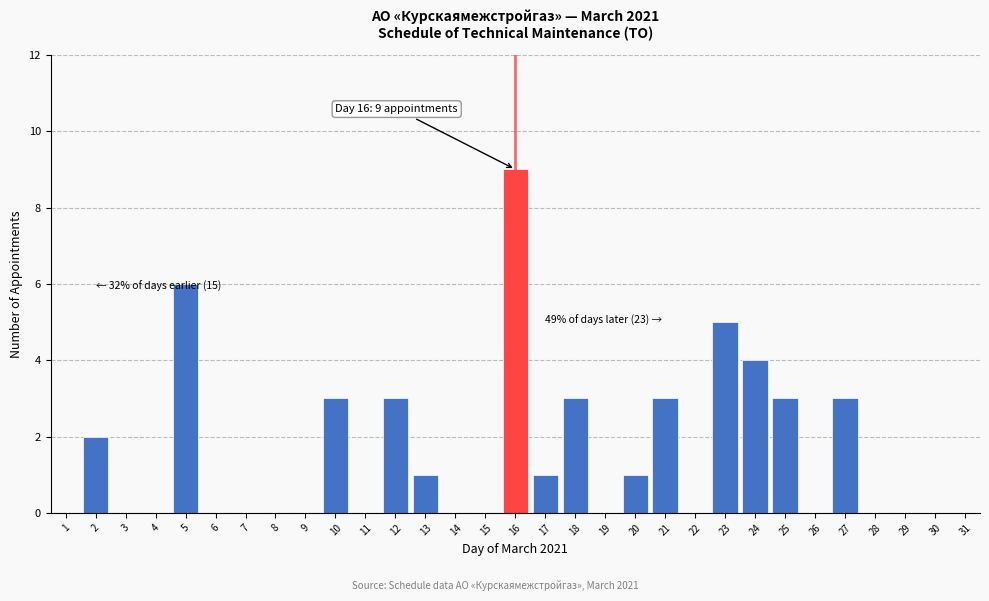

What is the change in value from 27 to 31?

-3